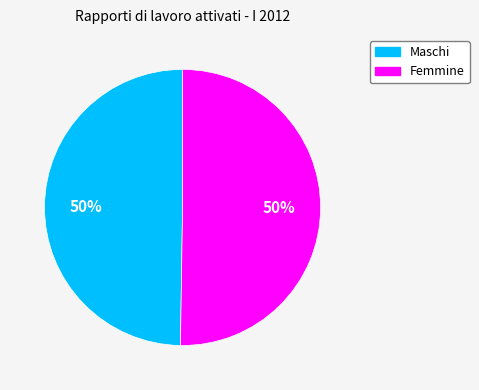

To the nearest percent, what percentage of the pie is Maschi?

50%